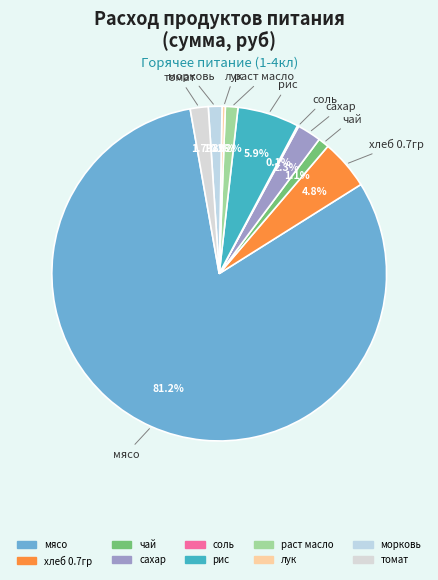

Combined, do хлеб 0.7гр and раст масло account for over 50%?

No